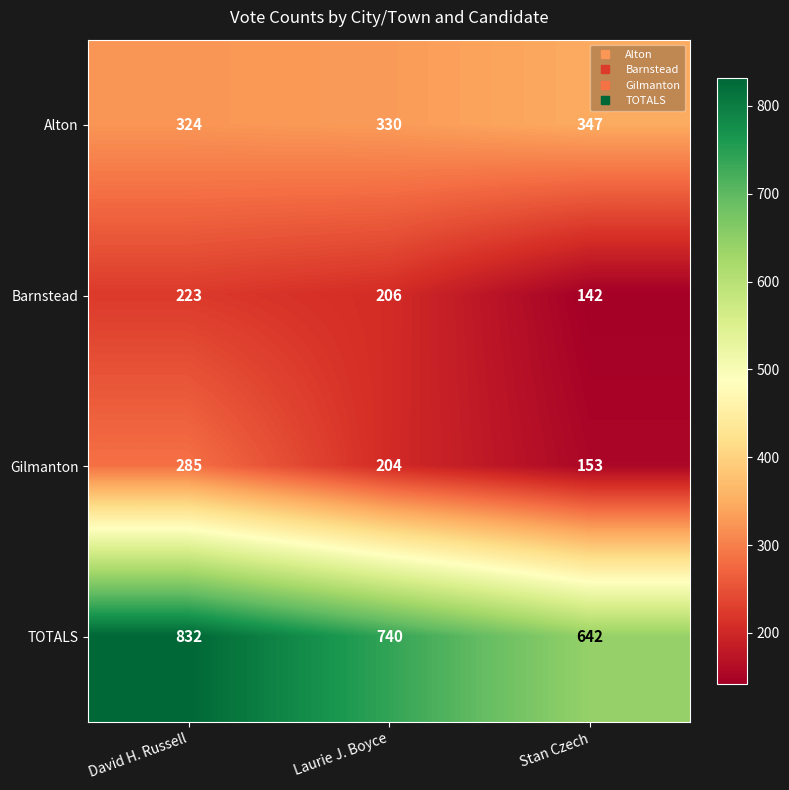

The TOTALS series shows 740 at Laurie J. Boyce. True or false?

True